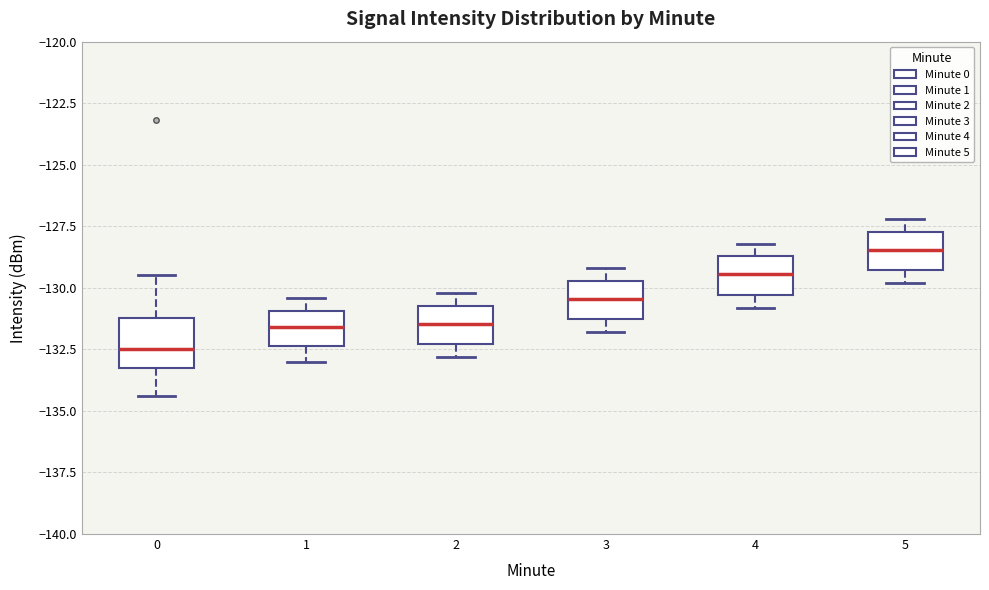

Where does the median line of the box at x = 3 sit on the y-axis? The values are not printed on the chart, so give them approximately, as read against the axis.

-130.5